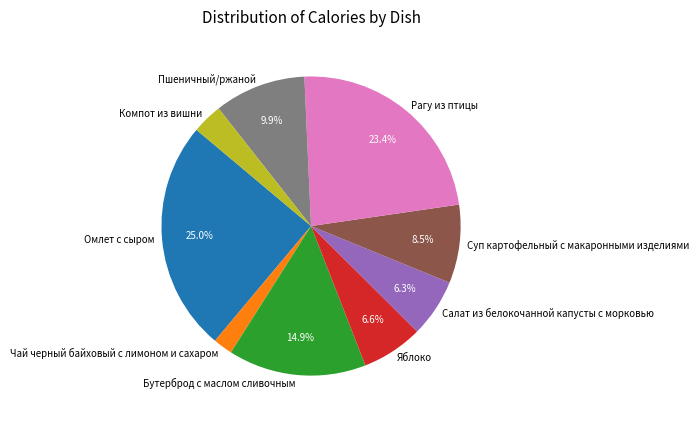

Which has a higher value, Компот из вишни or Омлет с сыром?

Омлет с сыром